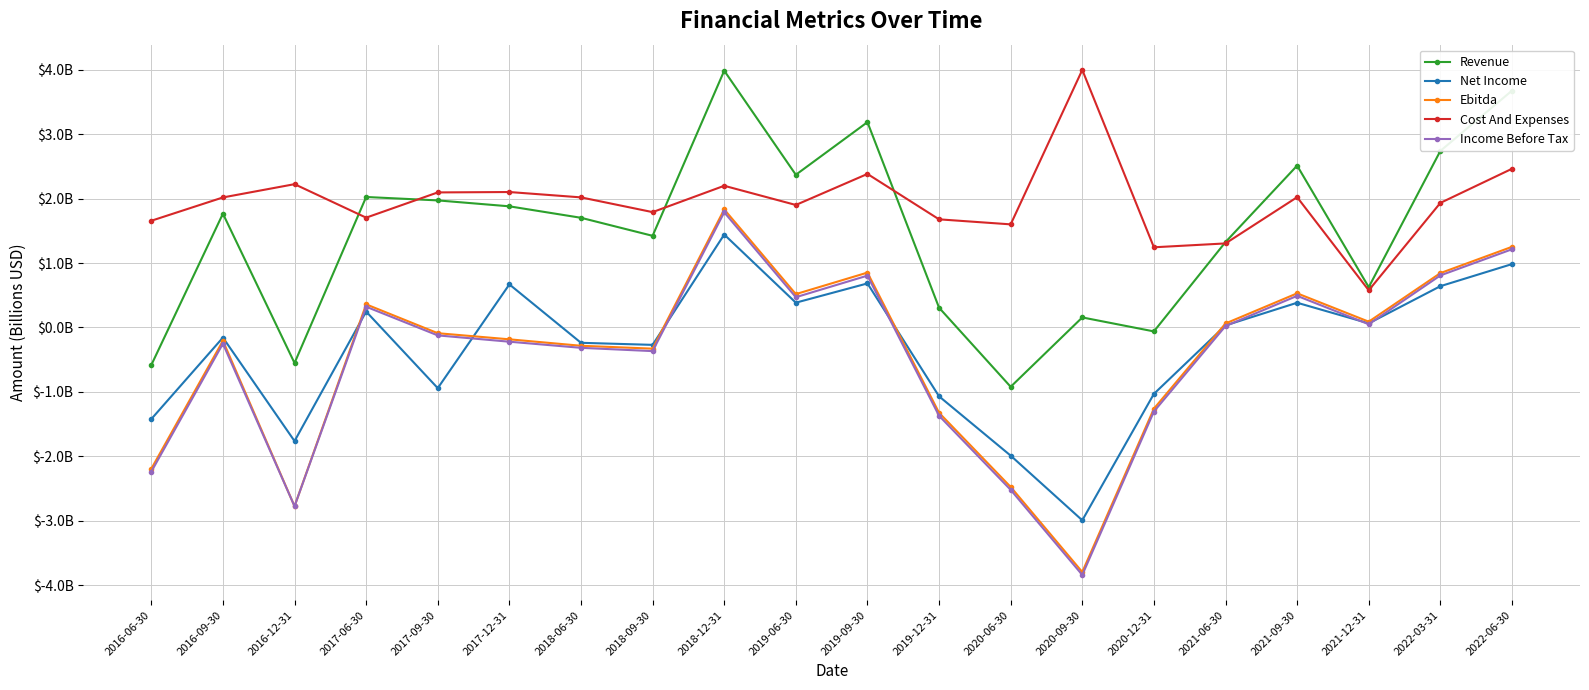

What is the average value of the Ebitda series?

-0.4